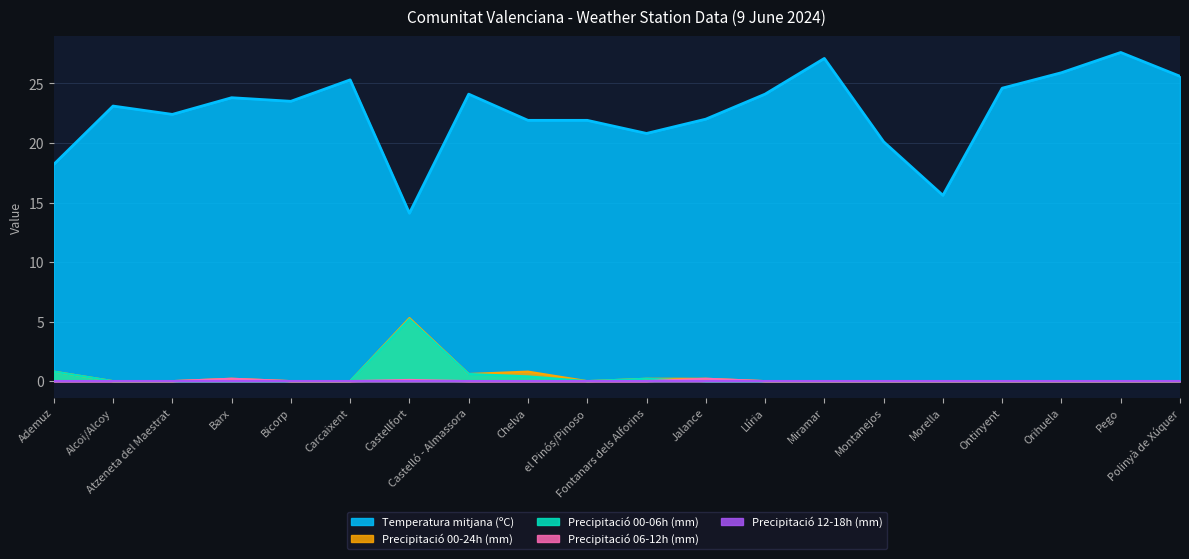

True or false: Precipitació 00-24h (mm) and Temperatura mitjana (ºC) intersect in this chart.

False